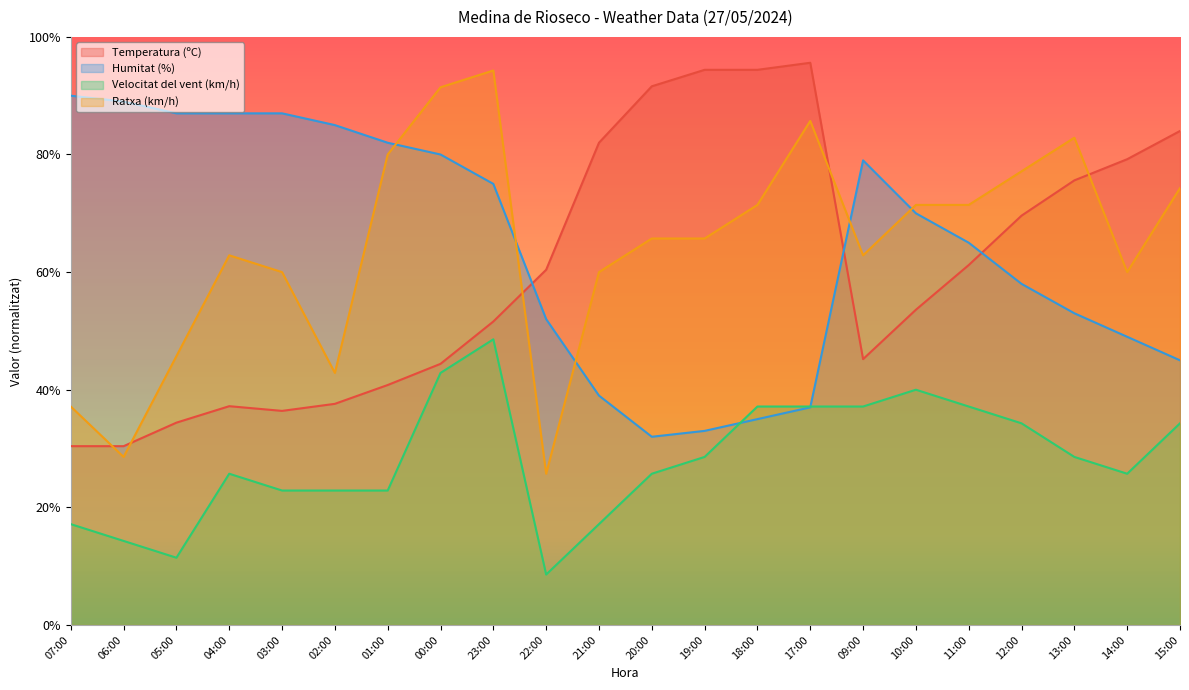

Which has a higher value, 05:00 or 11:00?

11:00